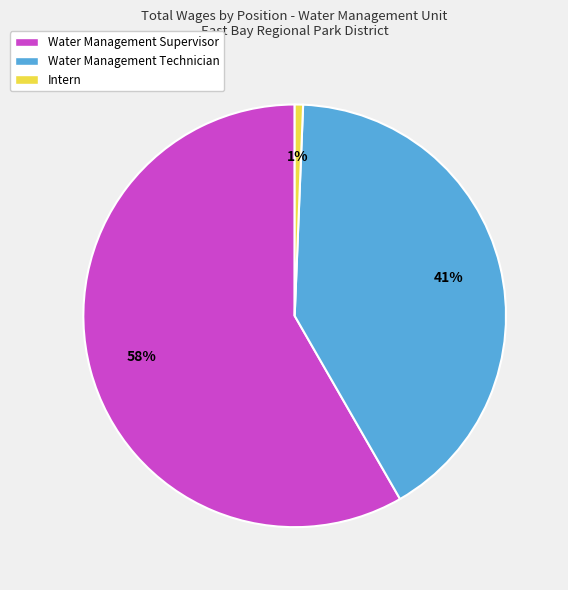

To the nearest percent, what portion does Water Management Supervisor represent?

58%